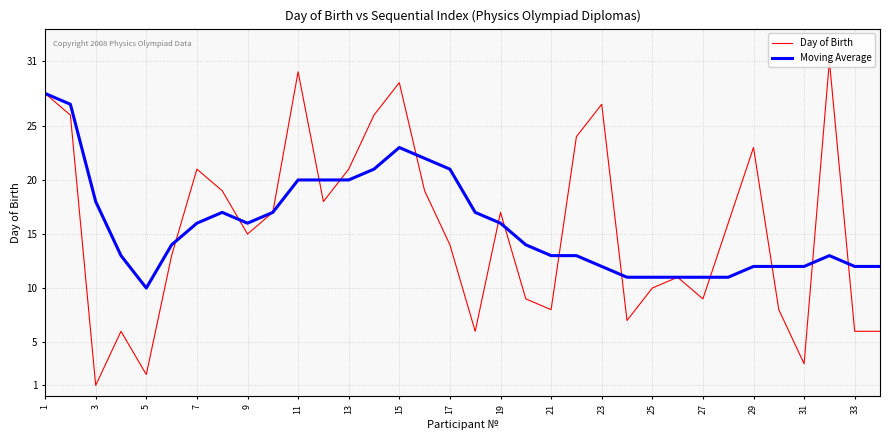

Which series has the largest range (max minus min)?

Day of Birth